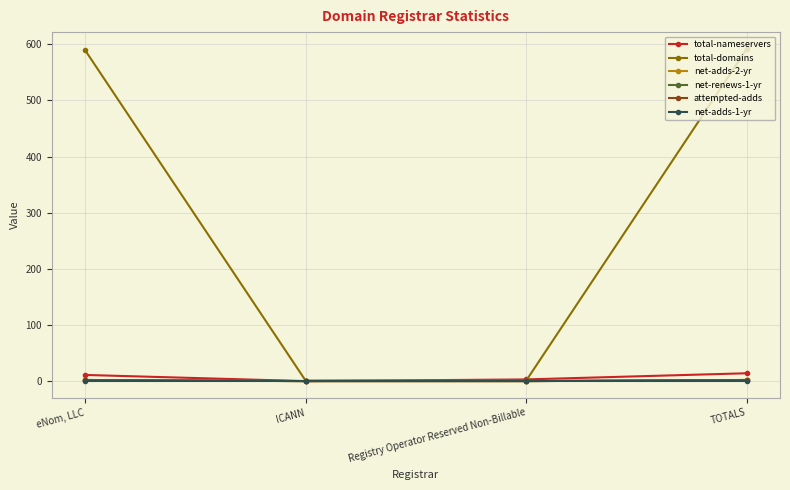

True or false: net-adds-1-yr and net-renews-1-yr cross at least once.

False